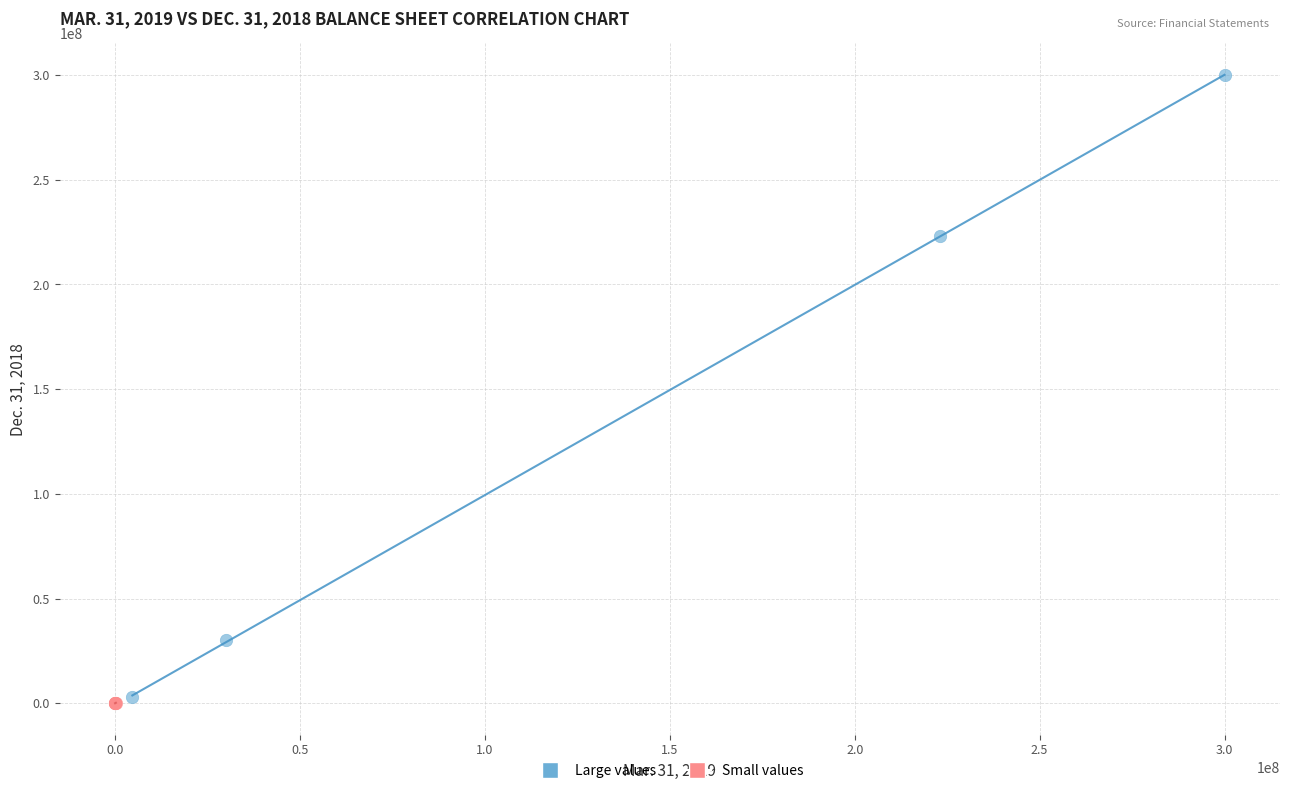

Which series contains the highest Y value?

Large values